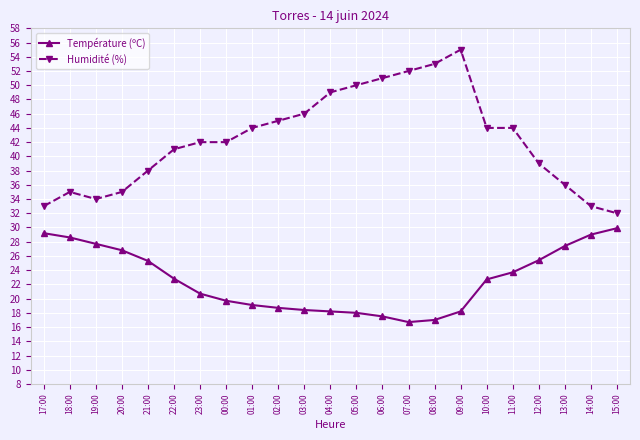

List the series in order of their overall mean, highest first.

Humidité (%), Température (ºC)